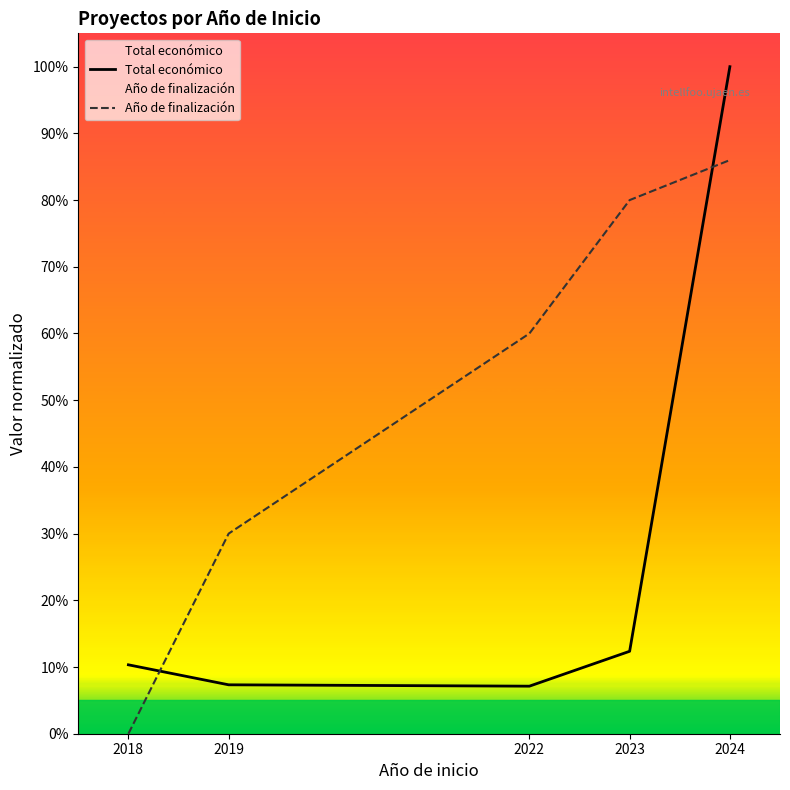

Which series changed the most between 2019 and 2024?

Total económico